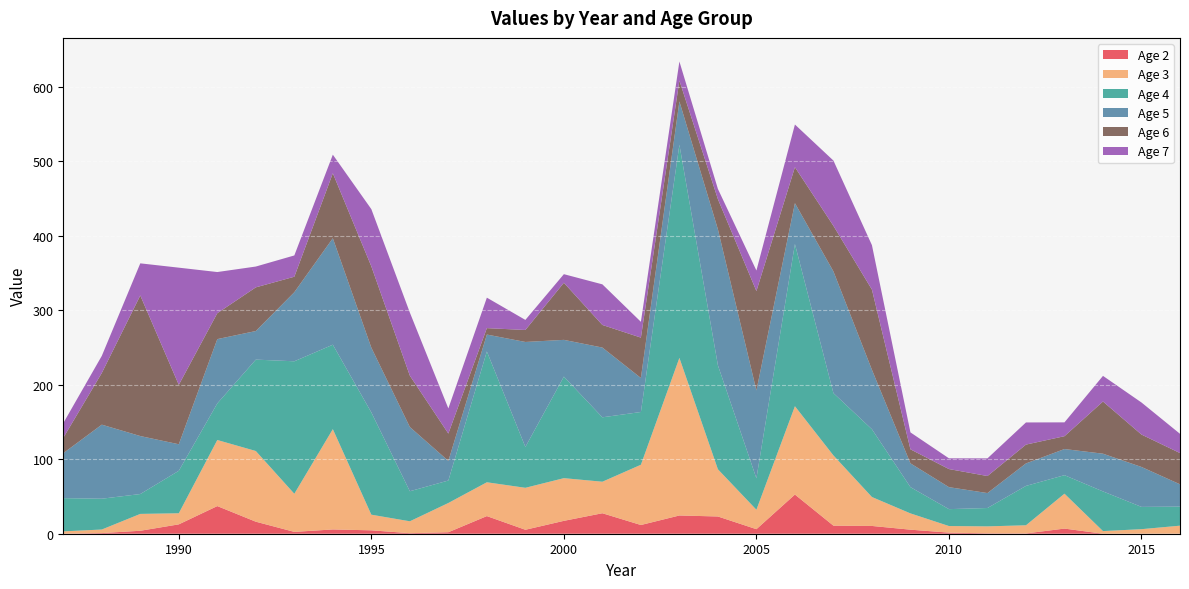

Reading left to right, list all the values displayed in this chart.

2: 0.0	0.9	4.0	12.6	37.1	16.1	2.5	5.7	4.6	0.7	2.0	23.7	5.3	17.3	27.5	11.7	24.5	23.1	6.1	52.6	10.8	10.4	5.4	1.5	0.5	0.4	6.9	0.0	0.1	0.1
3: 3.1	4.8	22.6	14.9	88.7	94.9	51.1	134.6	21.0	16.0	39.2	45.4	56.3	57.3	42.3	80.9	211.5	63.4	26.1	118.5	94.2	38.8	21.9	8.8	9.4	10.9	46.9	3.5	6.0	10.7
4: 44.6	41.3	26.6	57.0	49.1	122.6	177.8	113.3	137.2	40.3	30.1	175.5	54.8	136.3	86.4	70.8	286.0	139.5	42.1	217.7	83.6	90.9	35.2	22.7	24.6	52.8	24.8	53.2	29.9	25.6
5: 60.3	99.4	77.8	35.6	86.3	38.4	92.7	142.9	86.9	86.2	26.3	22.7	140.9	49.3	93.6	45.6	58.1	182.4	117.9	54.8	163.3	79.8	31.9	29.5	20.1	30.2	35.1	50.6	53.6	29.9
6: 20.6	69.3	188.7	79.8	34.8	58.6	20.8	87.2	109.1	68.9	36.7	8.6	16.1	76.6	30.3	54.2	28.0	40.5	133.4	48.3	61.2	107.6	18.8	24.3	22.9	25.3	17.2	70.0	43.5	42.0
7: 19.8	23.0	43.1	157.2	55.2	27.9	28.6	24.9	76.8	84.7	33.7	40.9	13.5	11.6	54.5	21.2	25.6	13.7	27.6	57.2	87.5	59.7	22.7	14.4	23.7	29.7	18.6	34.4	43.0	25.8